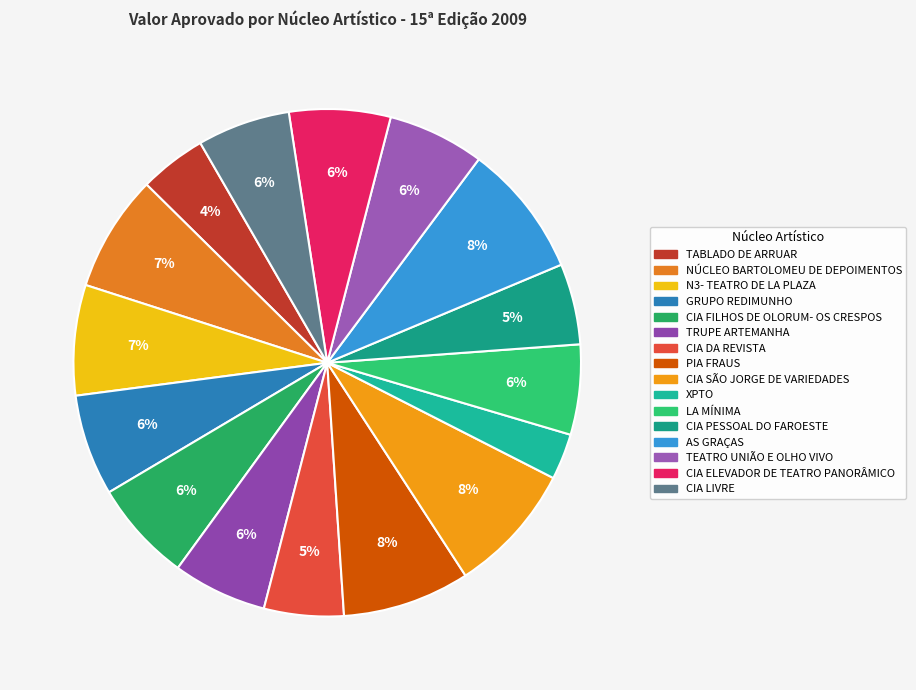

What percentage is the CIA ELEVADOR DE TEATRO PANORÂMICO slice, to the nearest percent?

6%